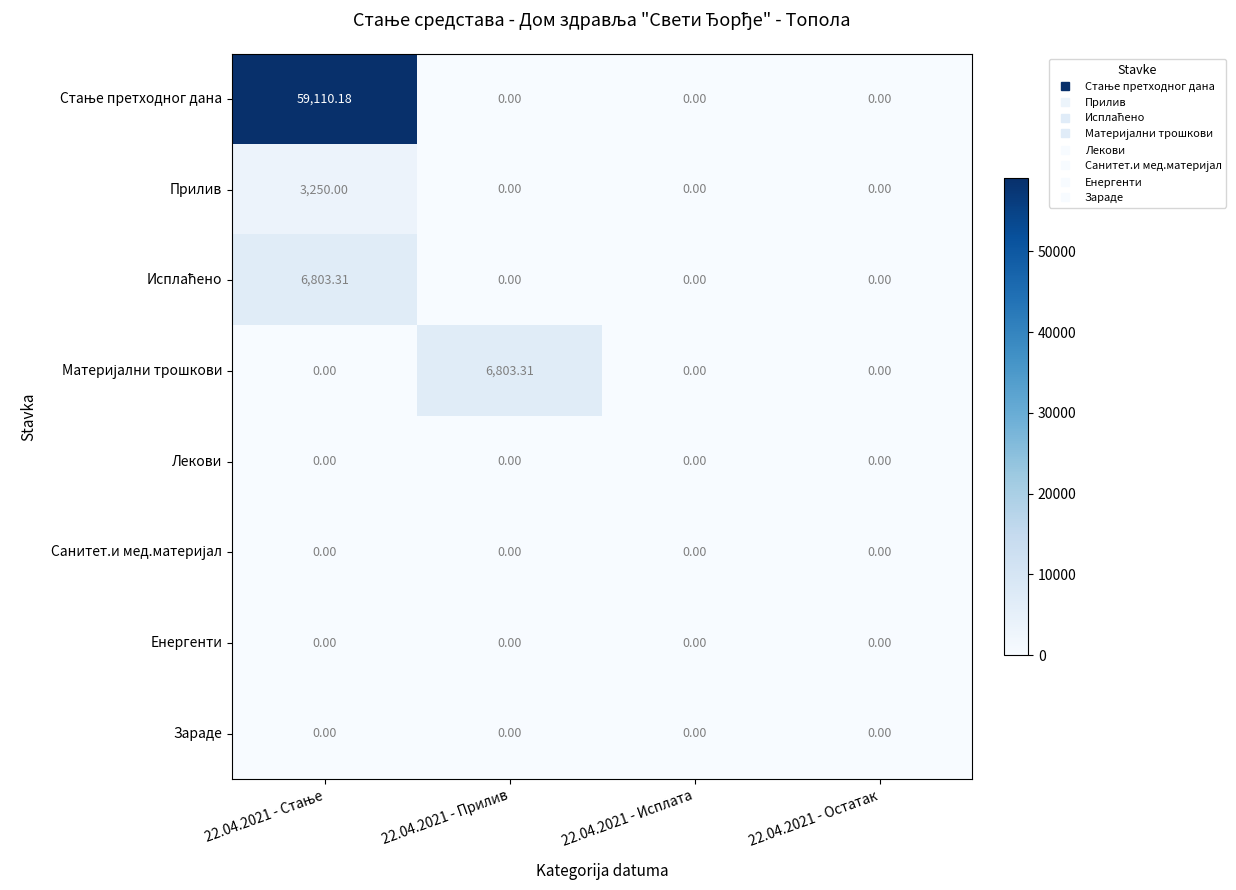

At 22.04.2021 - Исплата, list the series in order from largest to smallest.

Стање претходног дана, Прилив, Исплаћено, Материјални трошкови, Лекови, Санитет.и мед.материјал, Енергенти, Зараде